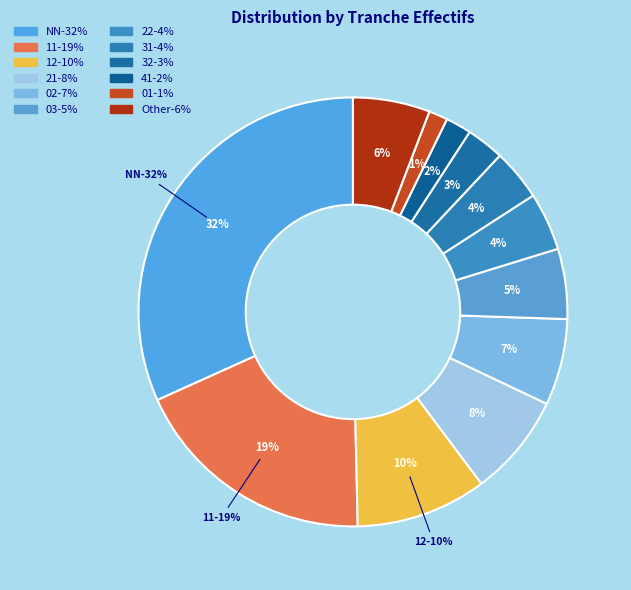

Is 03 the majority of the pie?

No